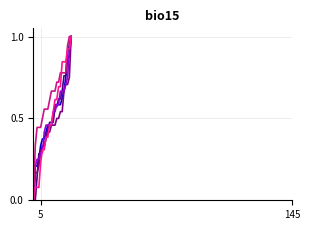

How many lines are shown in the chart?

6